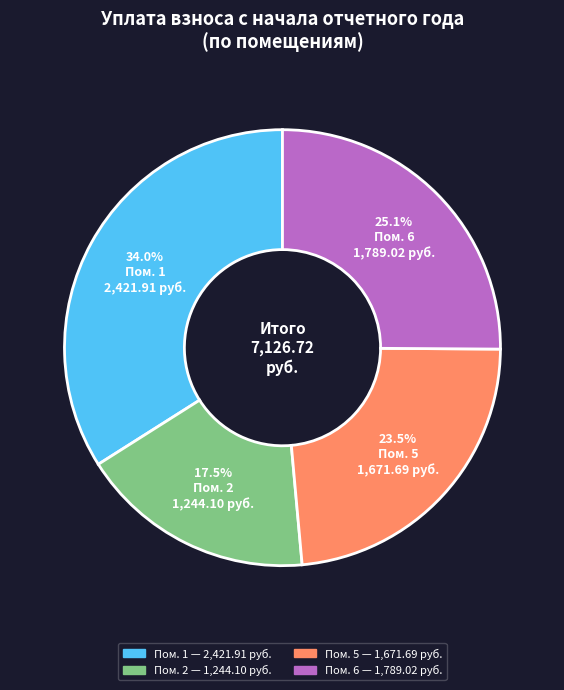

Does any single category account for the majority?

No